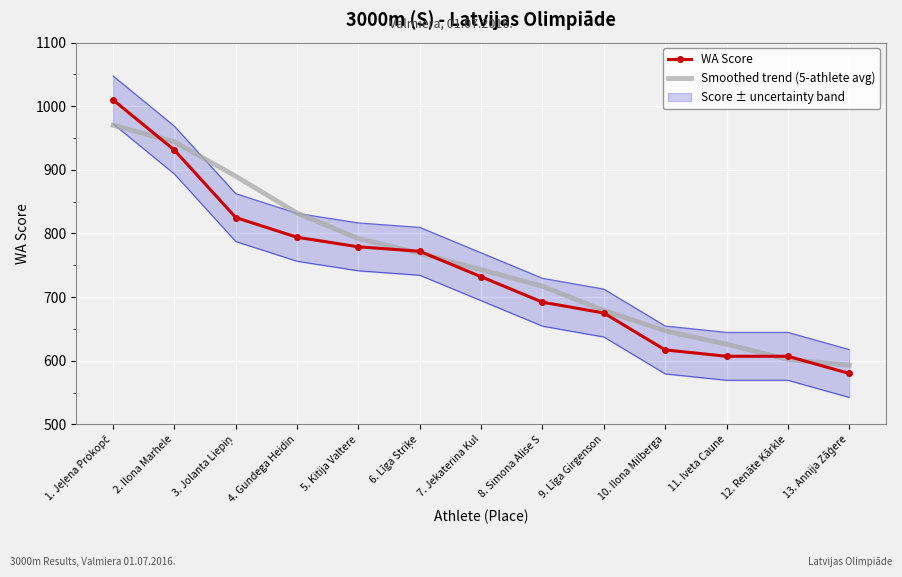

The value of WA Score at 7. Jekaterina Kul is 1099. True or false?

False